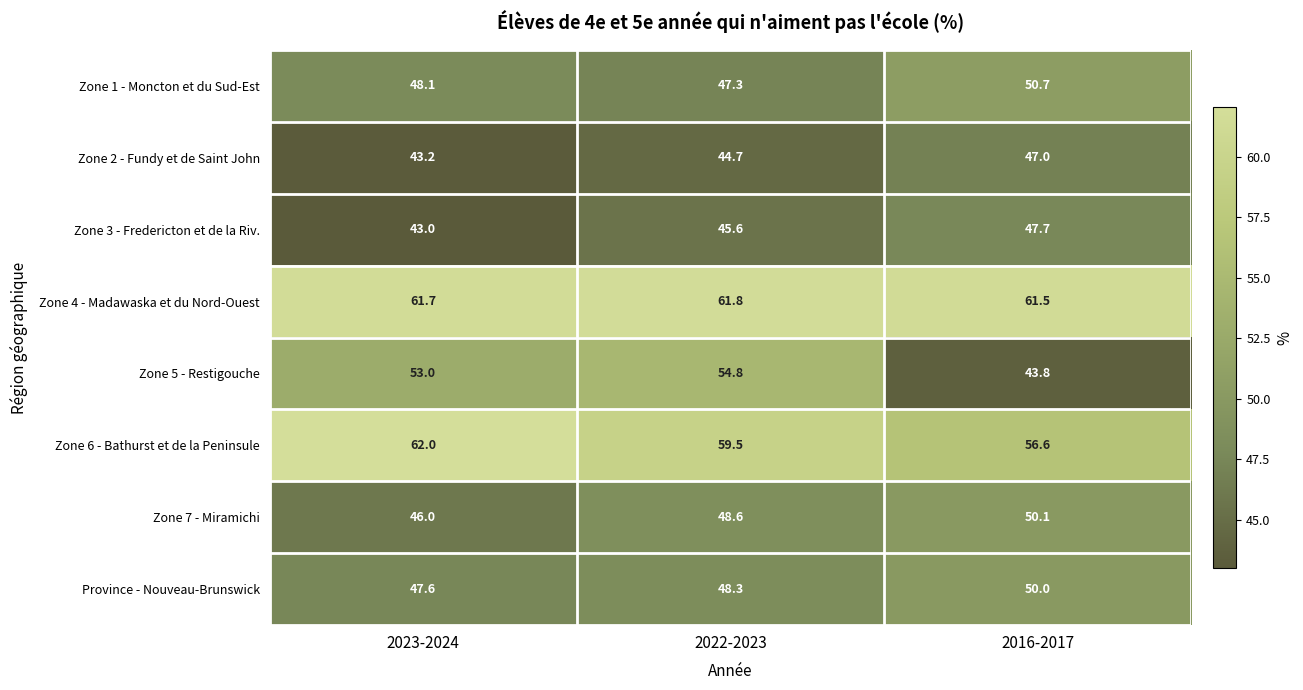

At which label is Zone 2 - Fundy et de Saint John closest to 45?

2022-2023